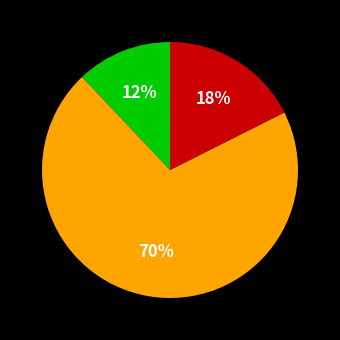

Is there a majority slice in this chart?

Yes